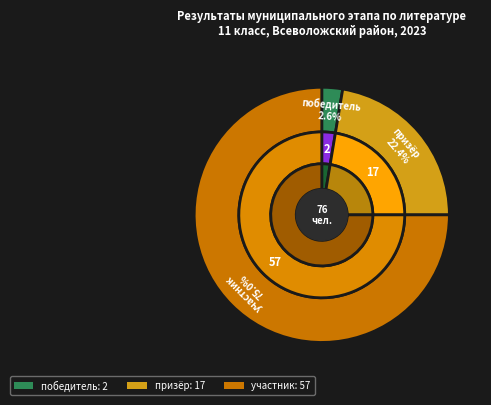

To the nearest percent, what portion does участник represent?

75%